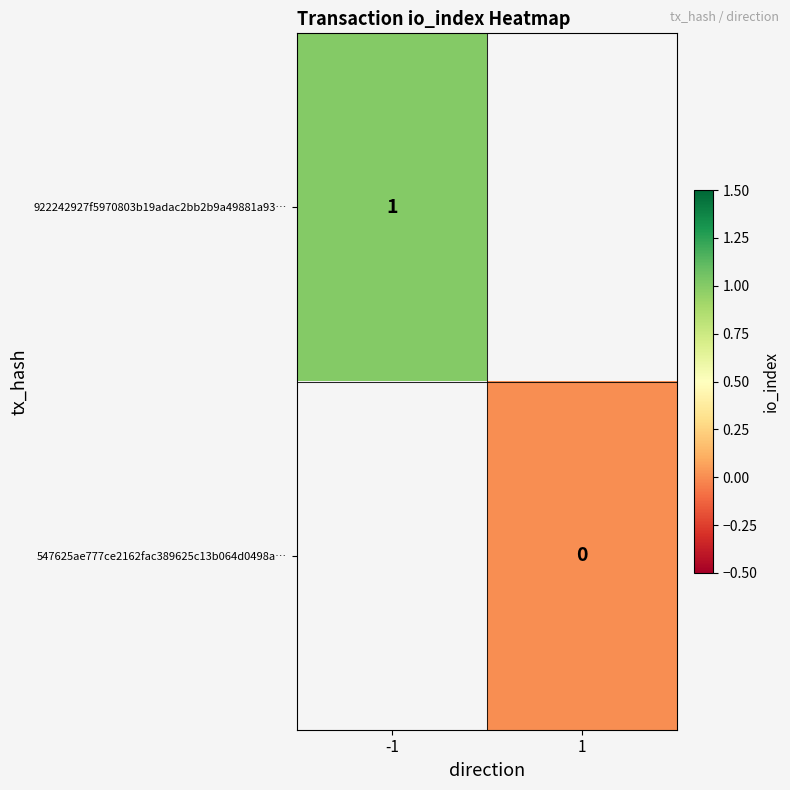

True or false: 922242927f5970803b19adac2bb2b9a49881a93… has a value of 2 at -1.

False